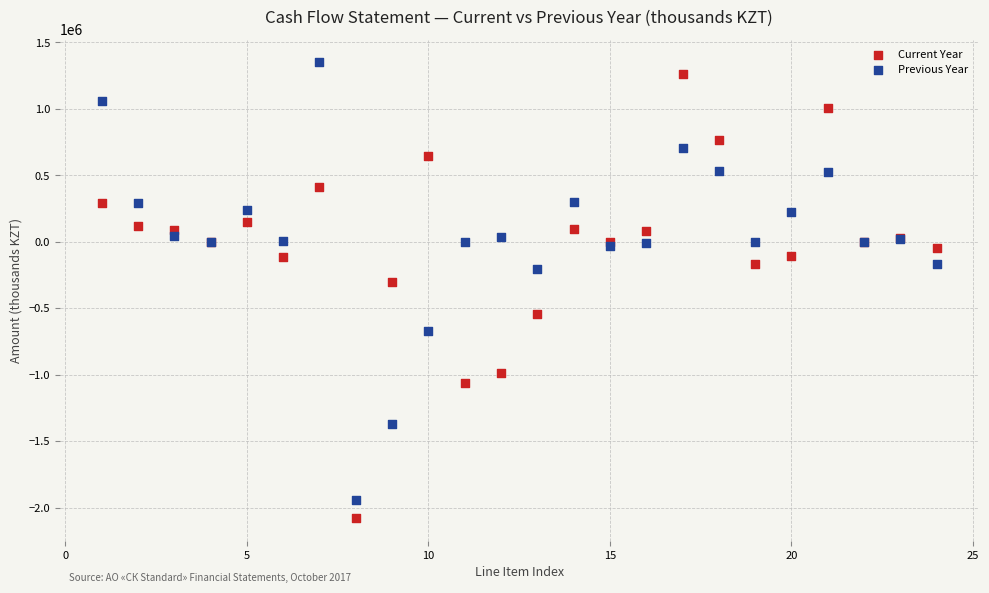

Which series reaches the minimum Y coordinate?

Current Year